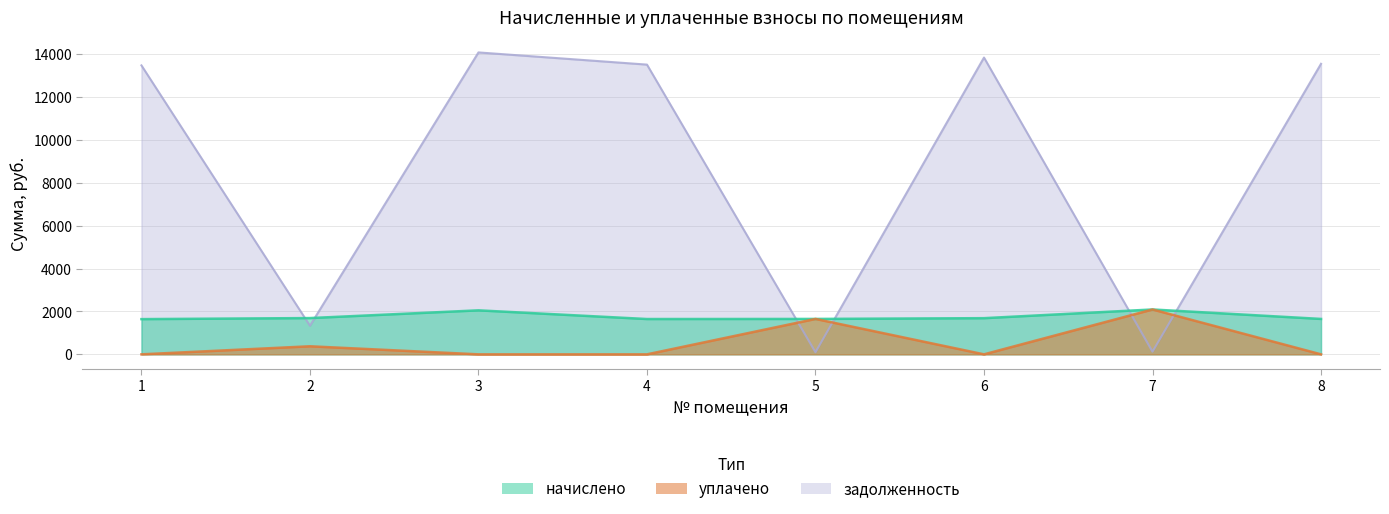

True or false: начислено has more than 1 interior local peaks.

True